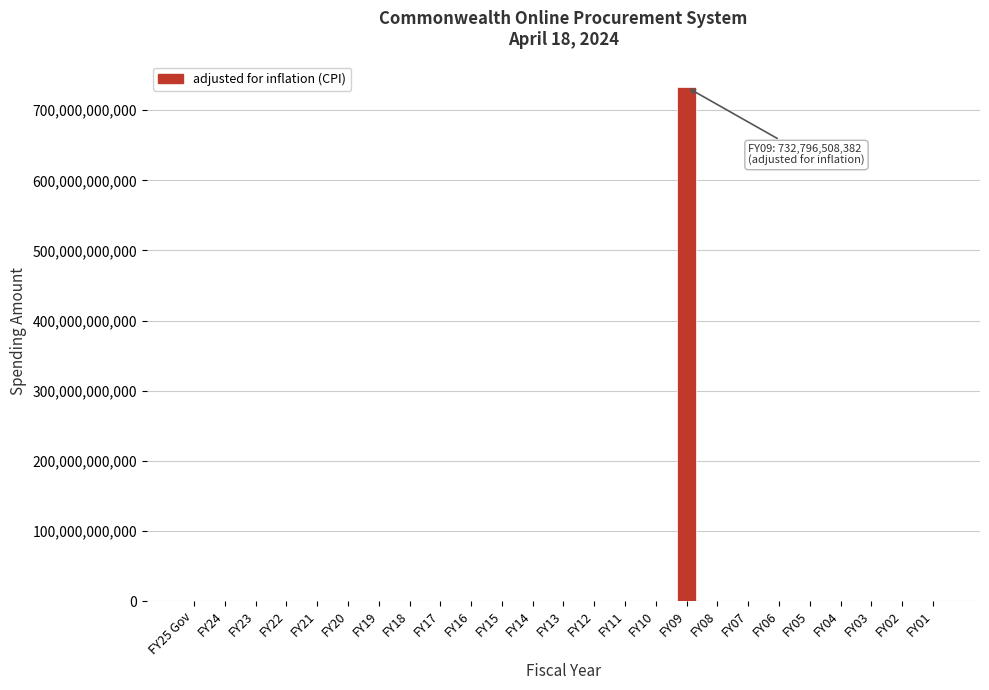

Reading right to left, list all the values displayed in this chart.

FY01=0	FY02=0	FY03=0	FY04=0	FY05=0	FY06=0	FY07=0	FY08=0	FY09=732796508382	FY10=0	FY11=0	FY12=0	FY13=0	FY14=0	FY15=0	FY16=0	FY17=0	FY18=0	FY19=0	FY20=0	FY21=0	FY22=0	FY23=0	FY24=0	FY25 Gov=0